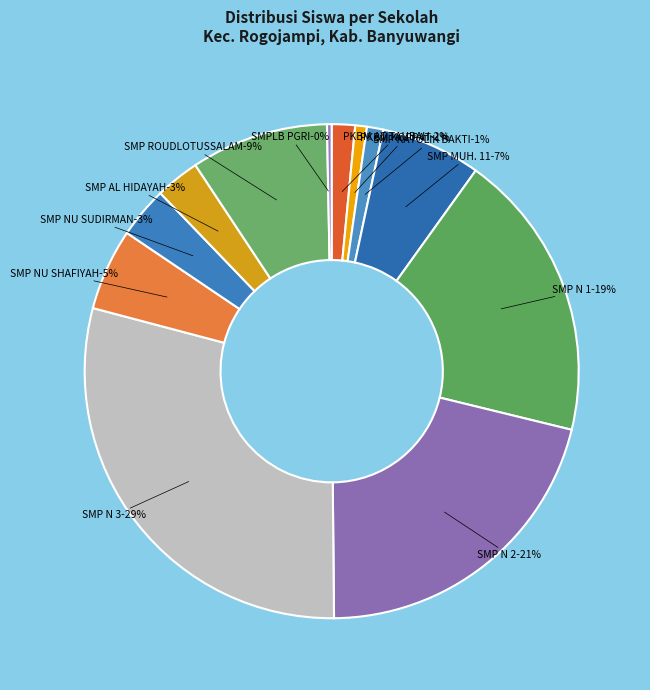

Count the number of slices in the pie.

12